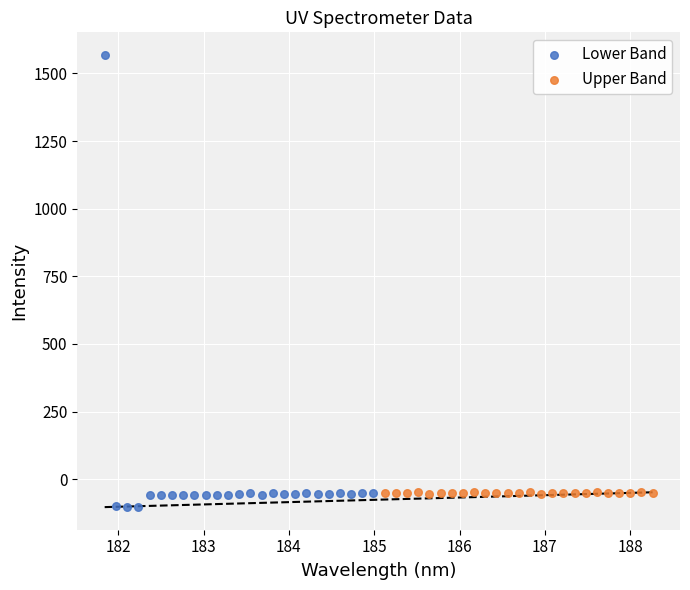

Which series contains the lowest Y value?

Lower Band